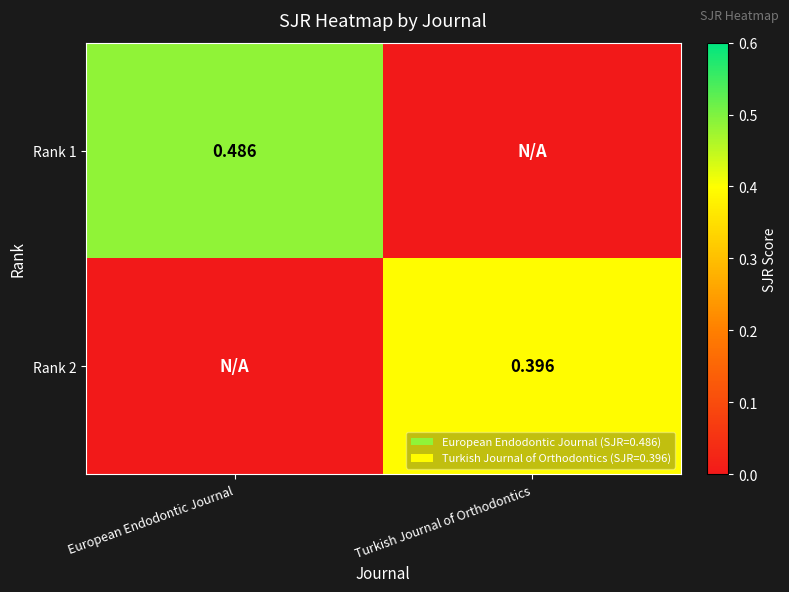

Is the value of Rank 2 at Turkish Journal of Orthodontics greater than the value of Rank 1 at European Endodontic Journal?

No